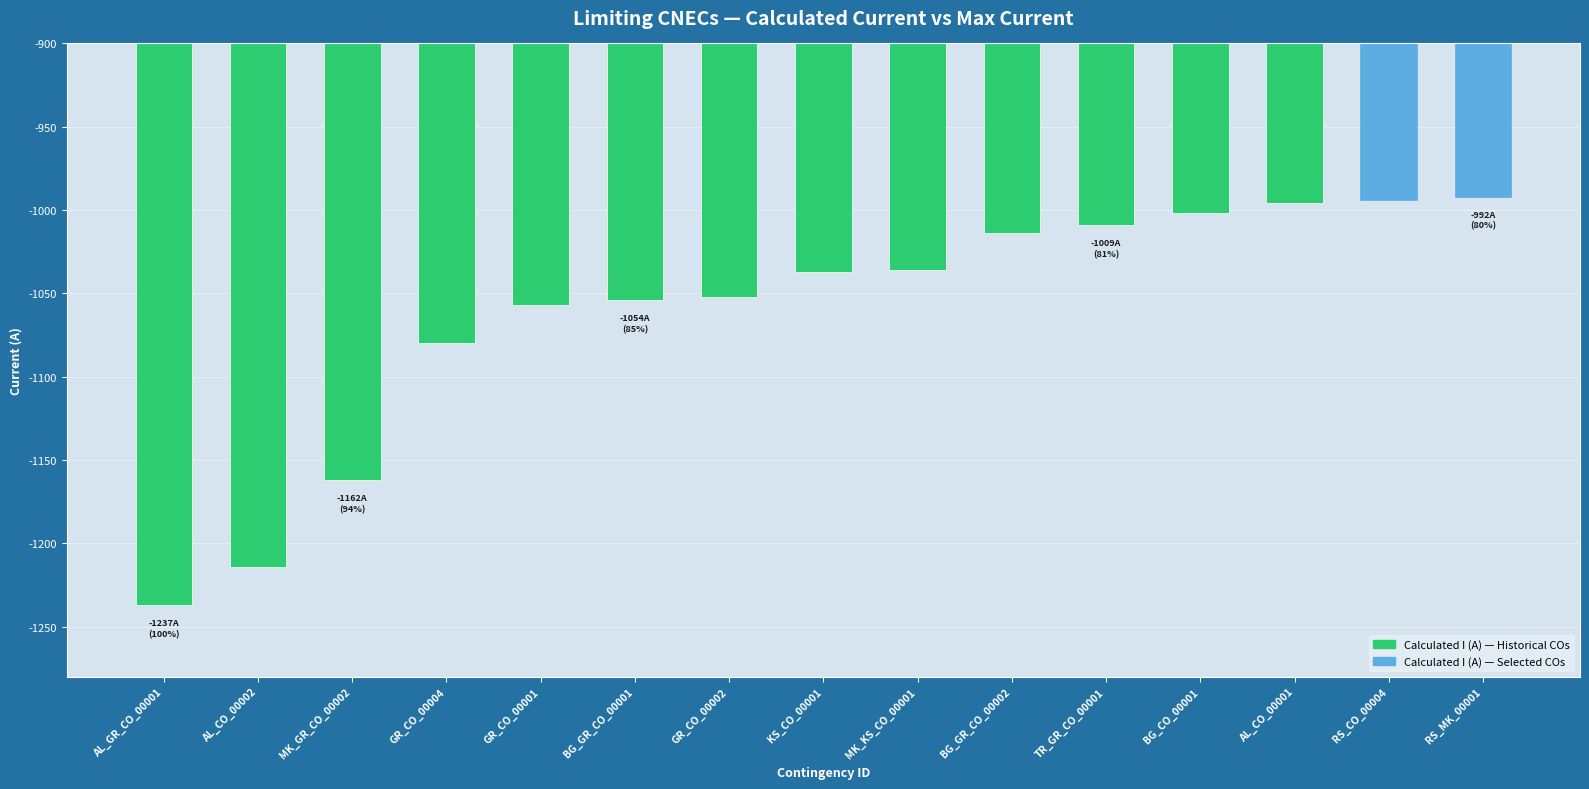

At which label is the value closest to -1114?

GR_CO_00004